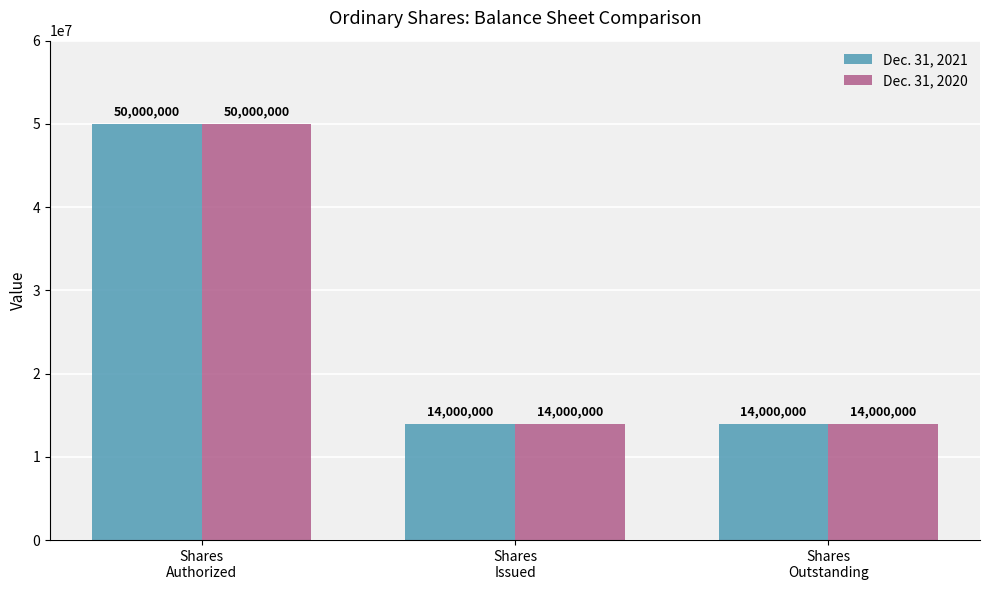

What is the maximum value shown in the chart?

50000000